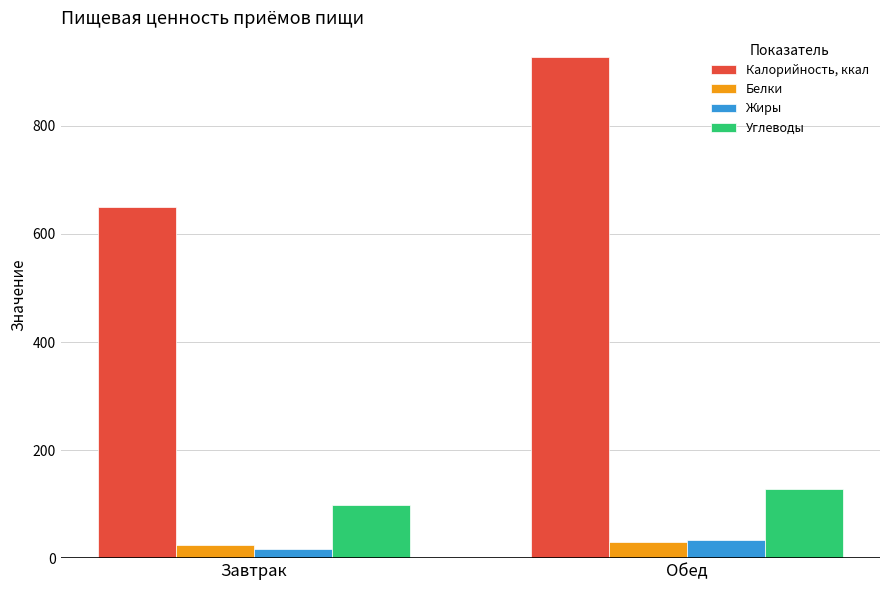

What is the spread (max minus min) of values at Обед?

897.5